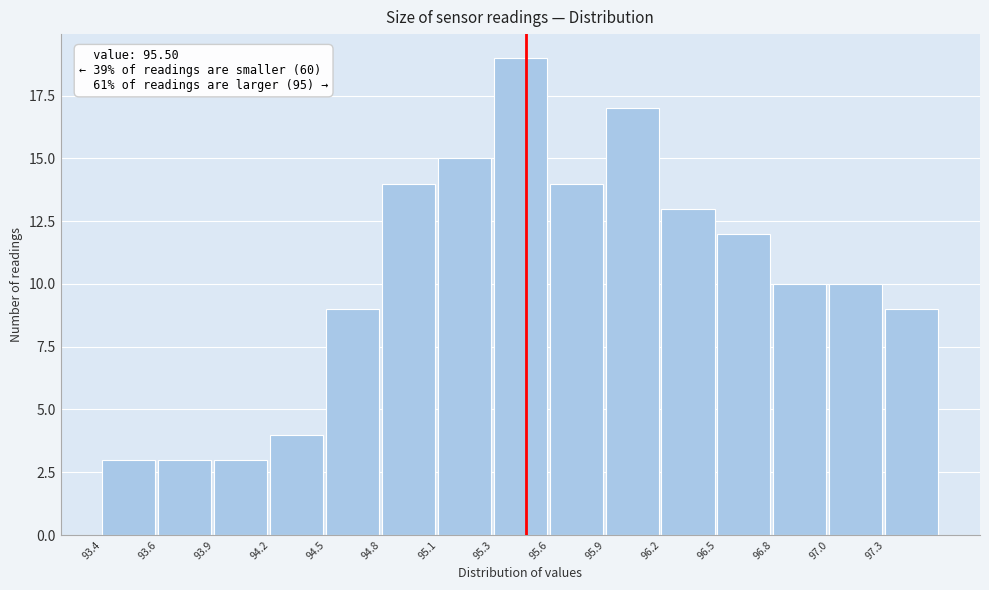

Reading left to right, list all the values displayed in this chart.

93.4=3	93.6=3	93.9=3	94.2=4	94.5=9	94.8=14	95.1=15	95.3=19	95.6=14	95.9=17	96.2=13	96.5=12	96.8=10	97.0=10	97.3=9